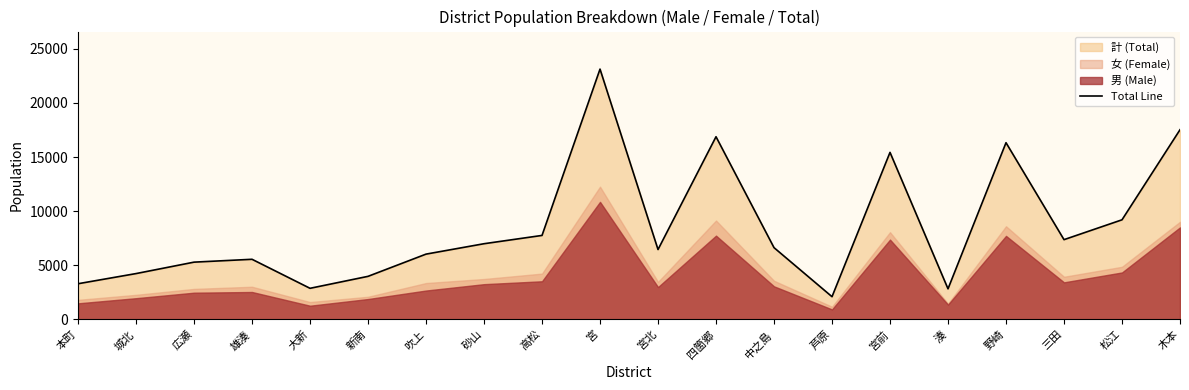

What is the label of the 9th point from the right?

四箇郷